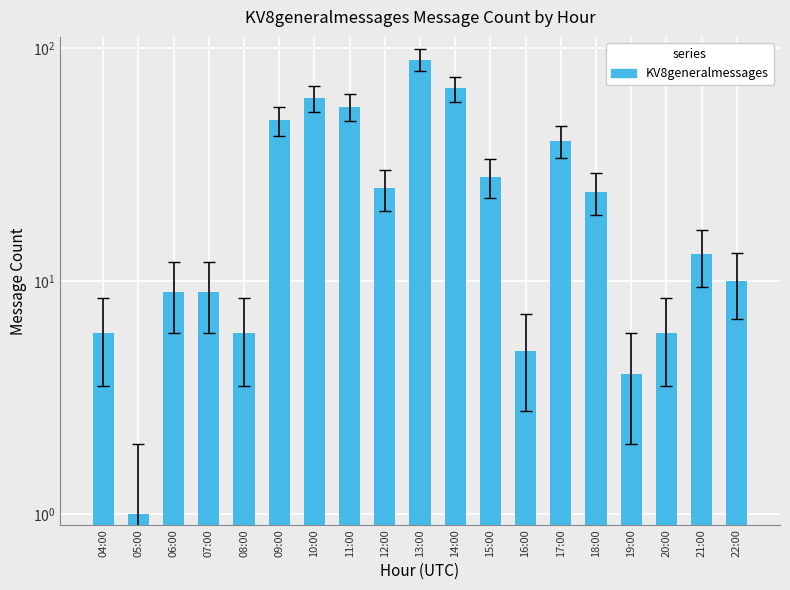

Which label corresponds to the largest value in the chart?

13:00